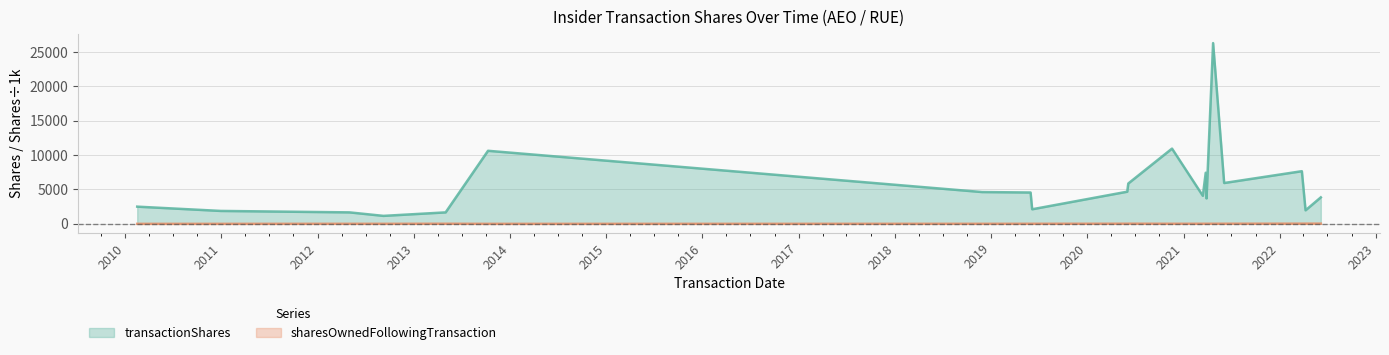

Between 2020-06-01 and 2021-04-23, which series saw the biggest shift?

transactionShares